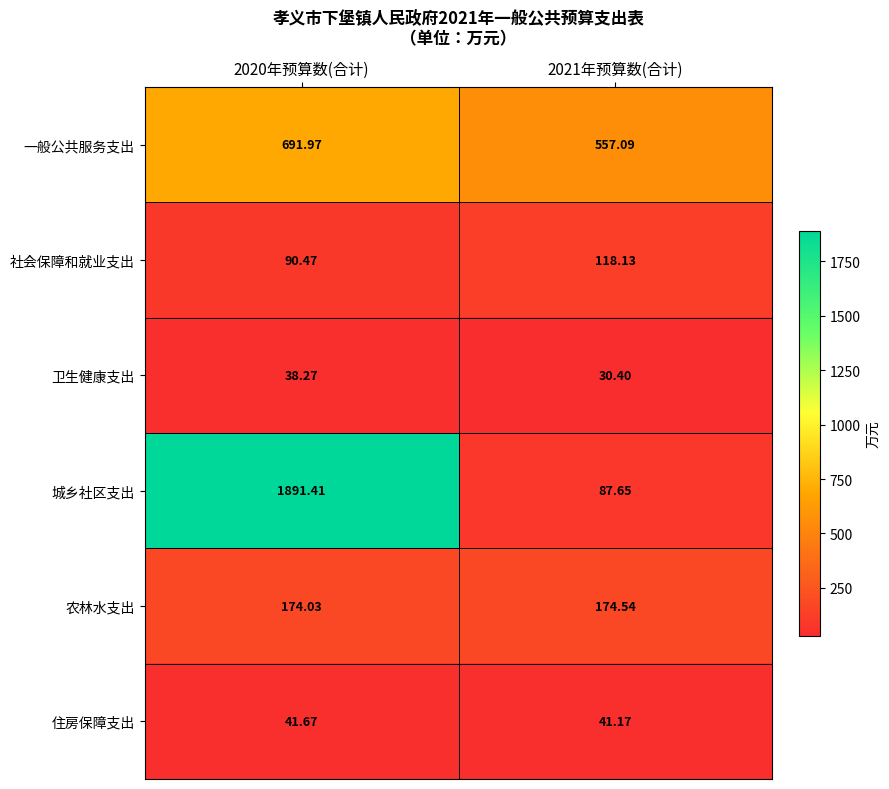

Which series has the largest range (max minus min)?

城乡社区支出